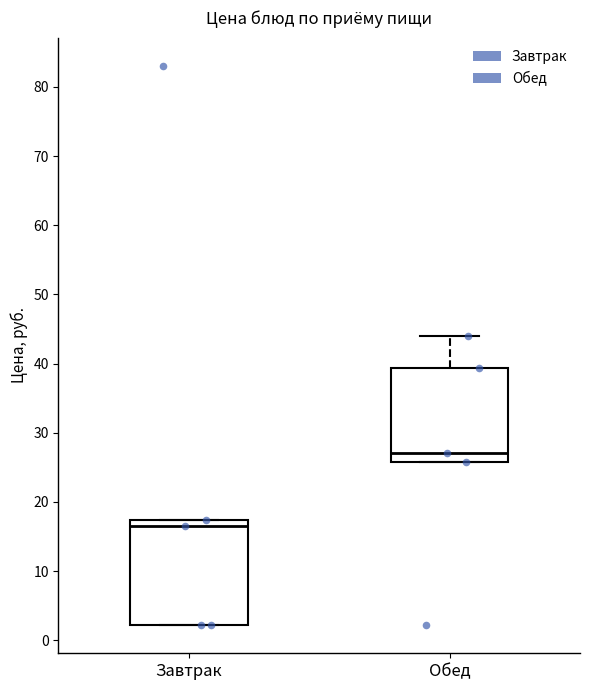

Reading left to right, read every box against the y-axis: the position of its median line, the range the box covers, and the ends of its whiskers. The values are not printed on the chart, so give them approximately, as read against the axis.

Завтрак: median 17 (just below the box's upper edge), box 2 to 17, whiskers 2 to 17
Обед: median 27, box 26 to 39, whiskers 26 to 44